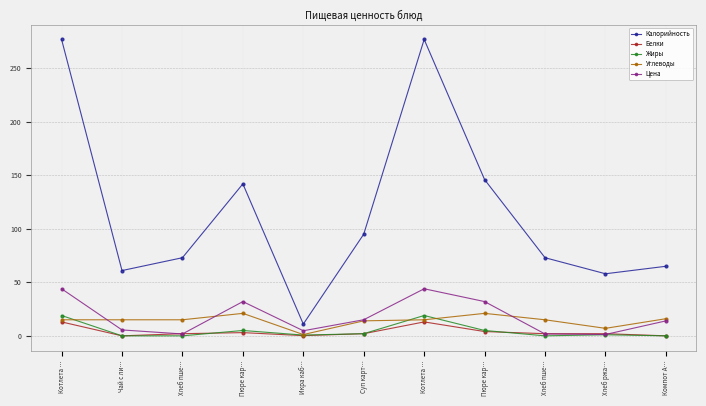

What is the value of the Углеводы point at the 4th from the left?

21.0